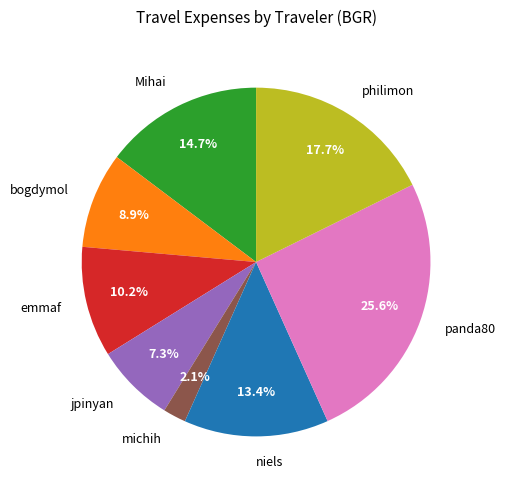

Approximately how many times larger is the value at panda80 compared to philimon?

1.4